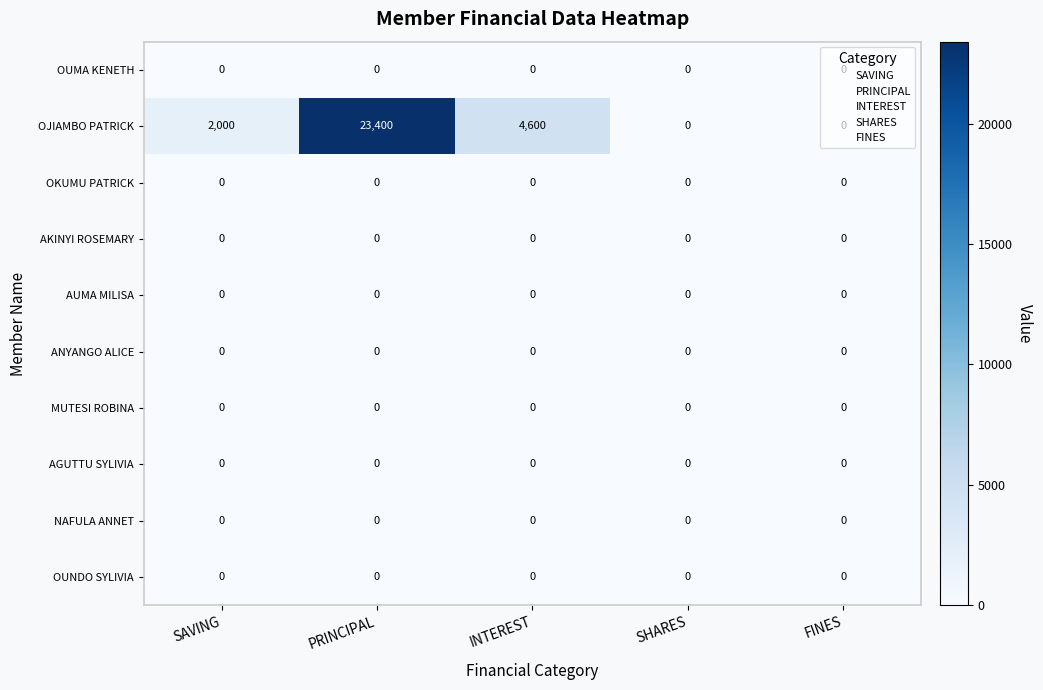

Which series has the widest spread of values?

OJIAMBO PATRICK